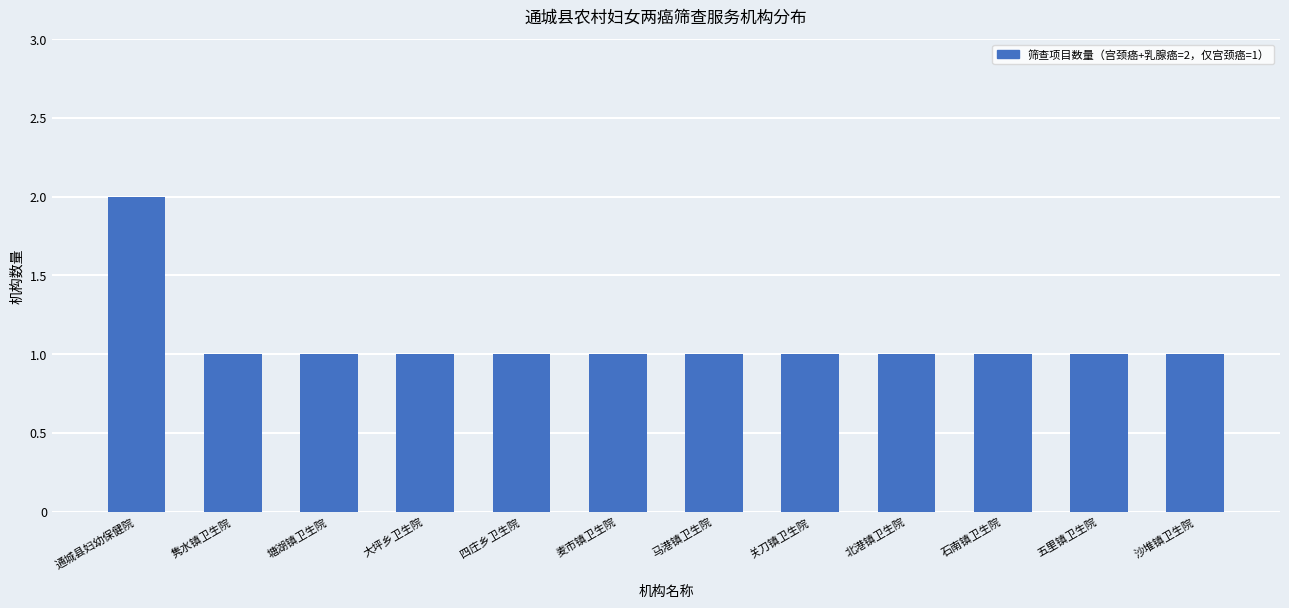

Is it true that the value at 大坪乡卫生院 is 1?

True